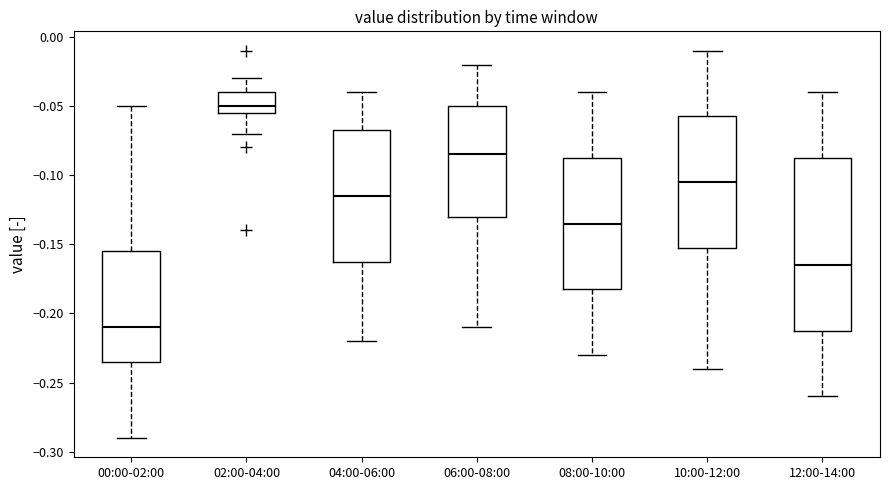

Which box has the highest median line?

02:00-04:00